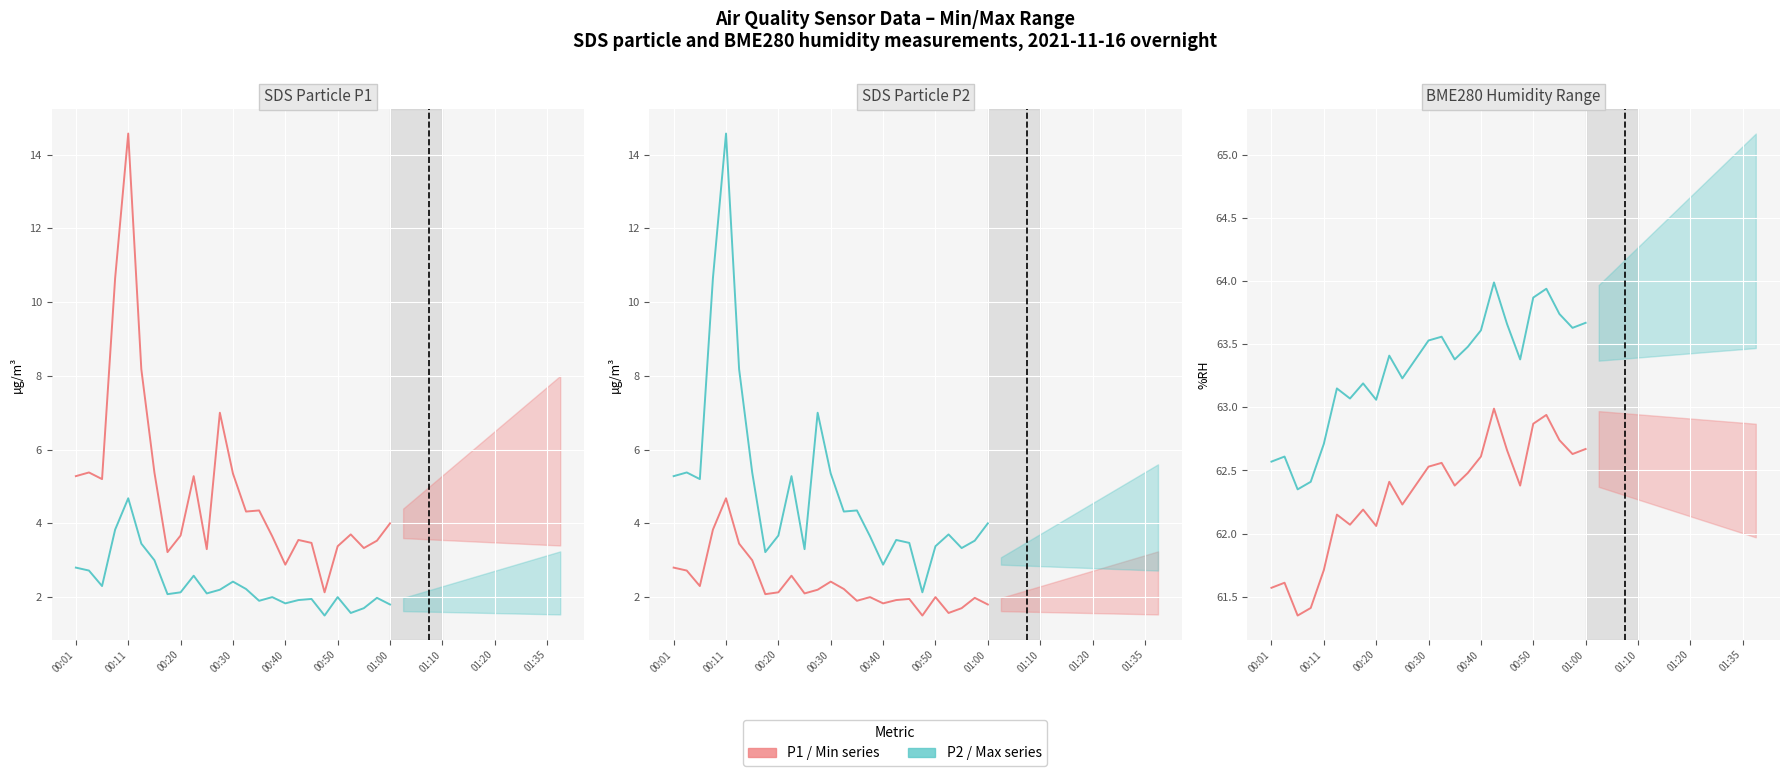

True or false: SDS_P1 (actual) and Humidity (min series) intersect in this chart.

False